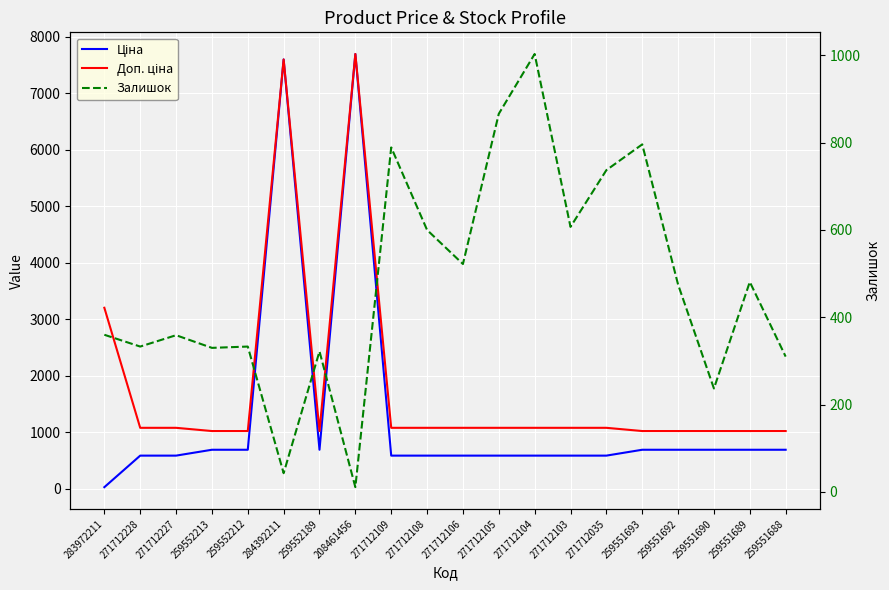

Between which two adjacent categories do Залишок and Ціна first intersect?

283972211 and 271712228